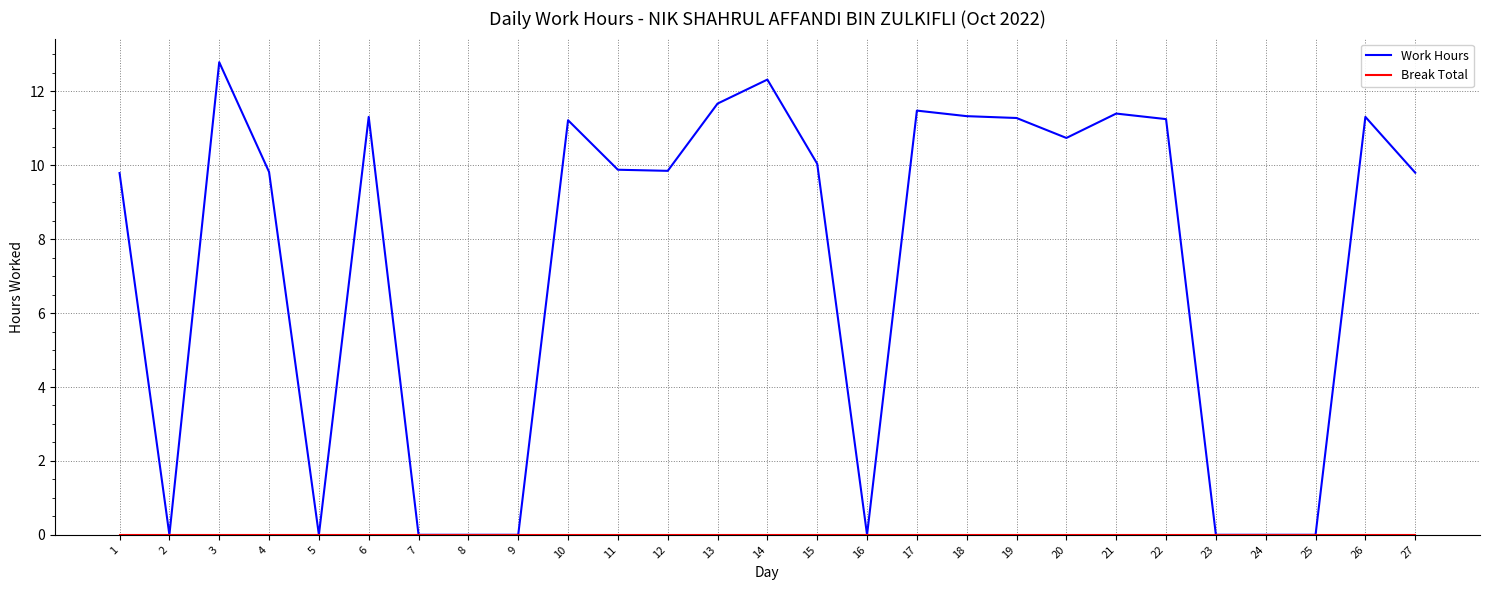

What is the difference between the highest and lowest values at 14?

12.3